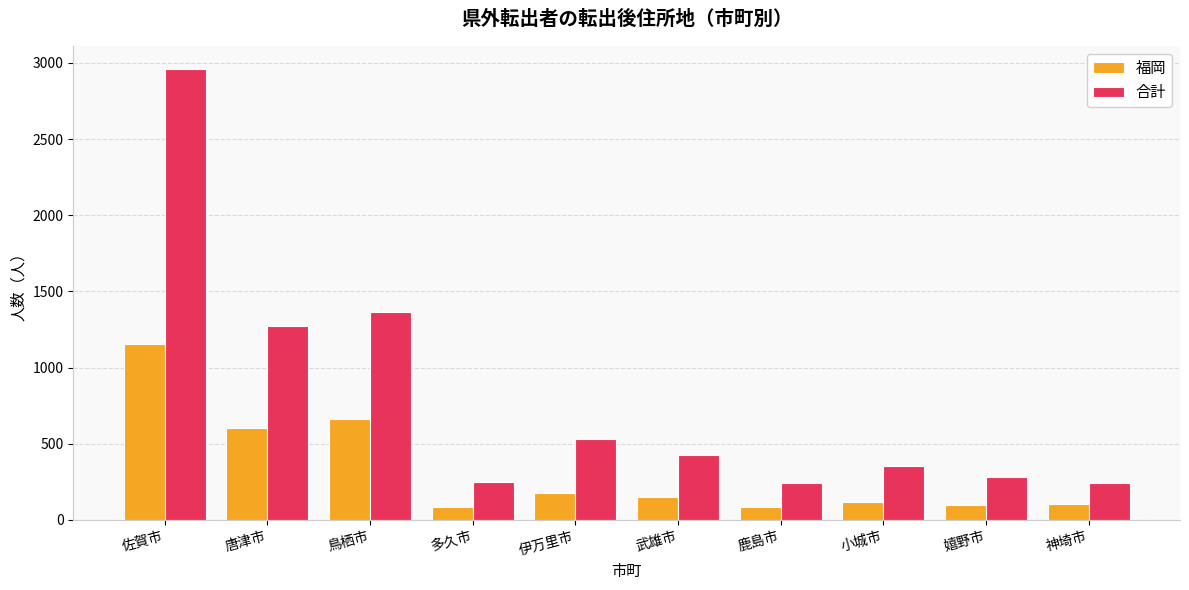

What is the sum of all 合計 values?

7921